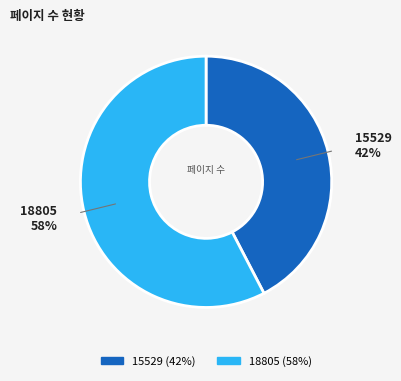

What percentage is the 18805 slice, to the nearest percent?

58%